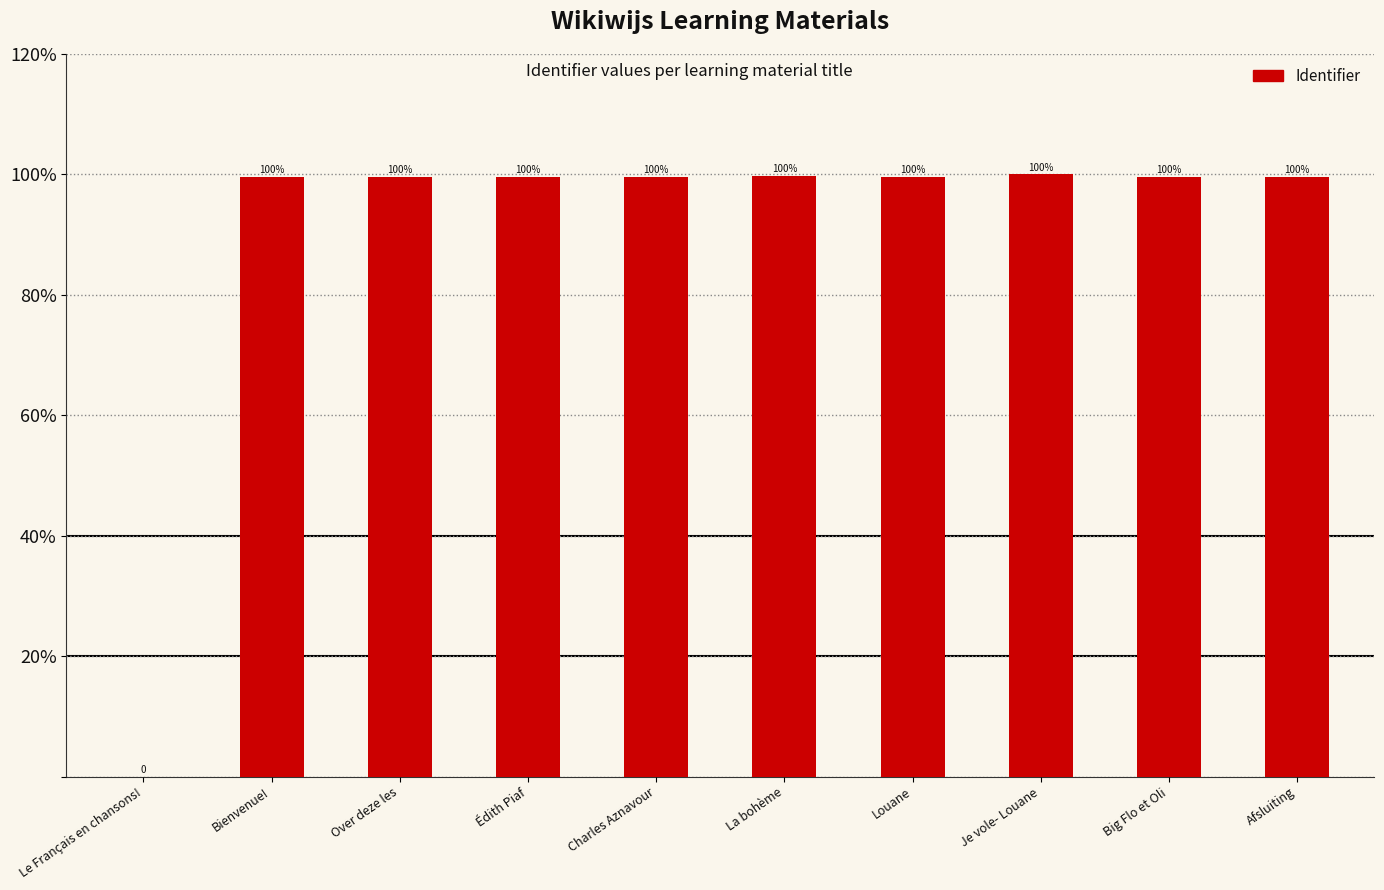

What is the greatest value displayed?

100.0